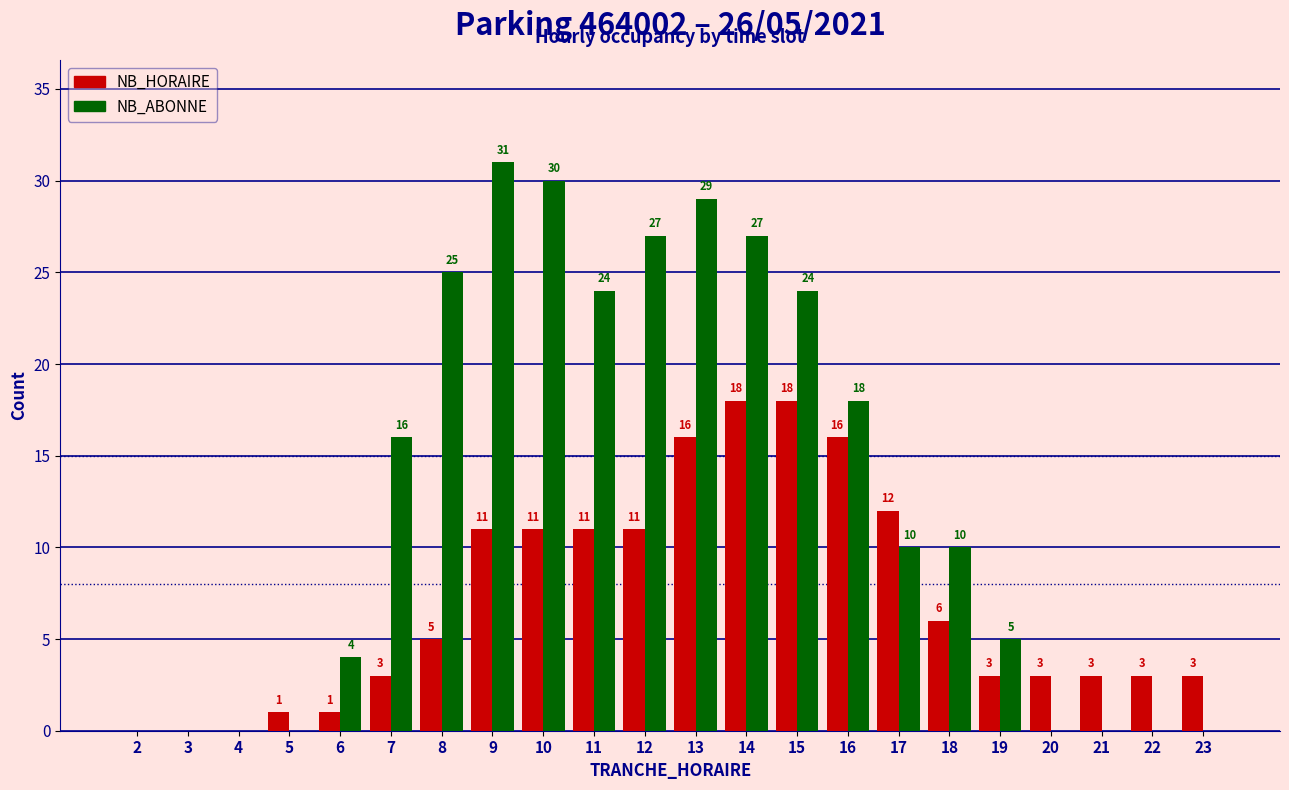

Which series has the largest total across all categories?

NB_ABONNE